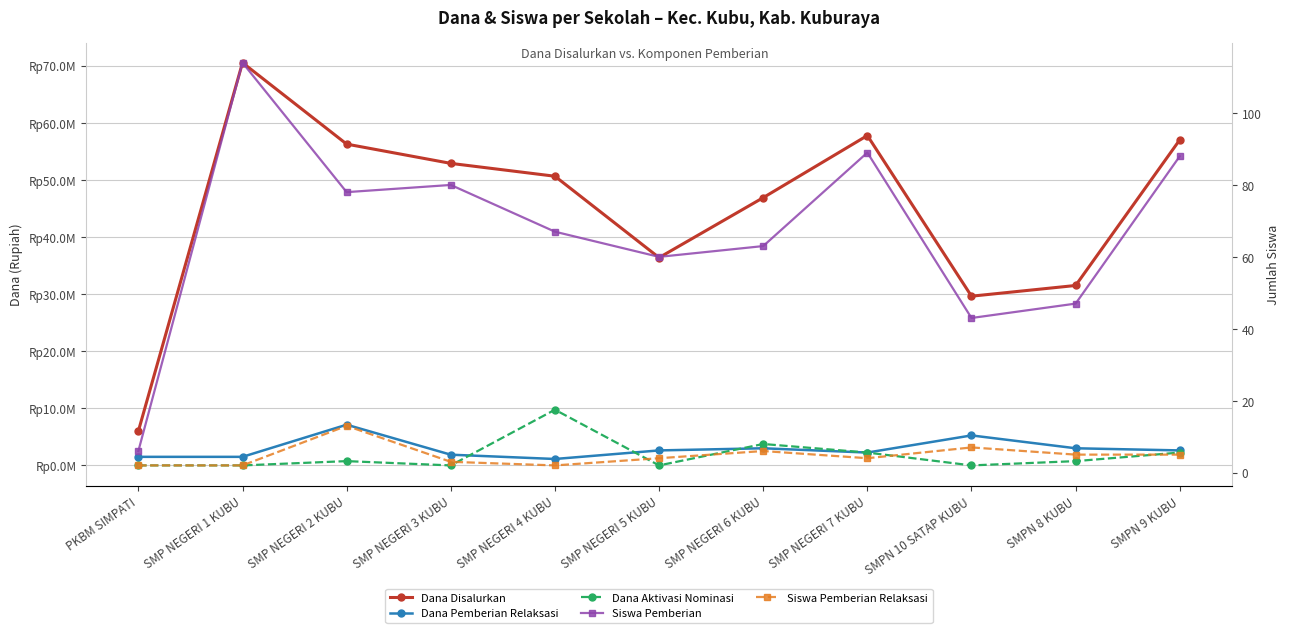

The Siswa Pemberian Relaksasi series shows 2 at SMP NEGERI 1 KUBU. True or false?

True